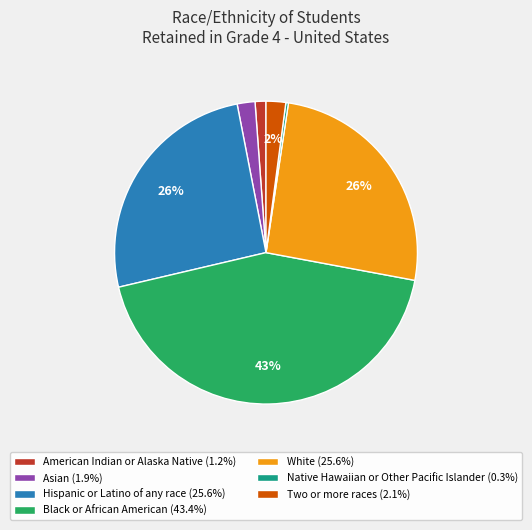

To the nearest percent, what is the difference between the largest and smallest slice percentages?

43%